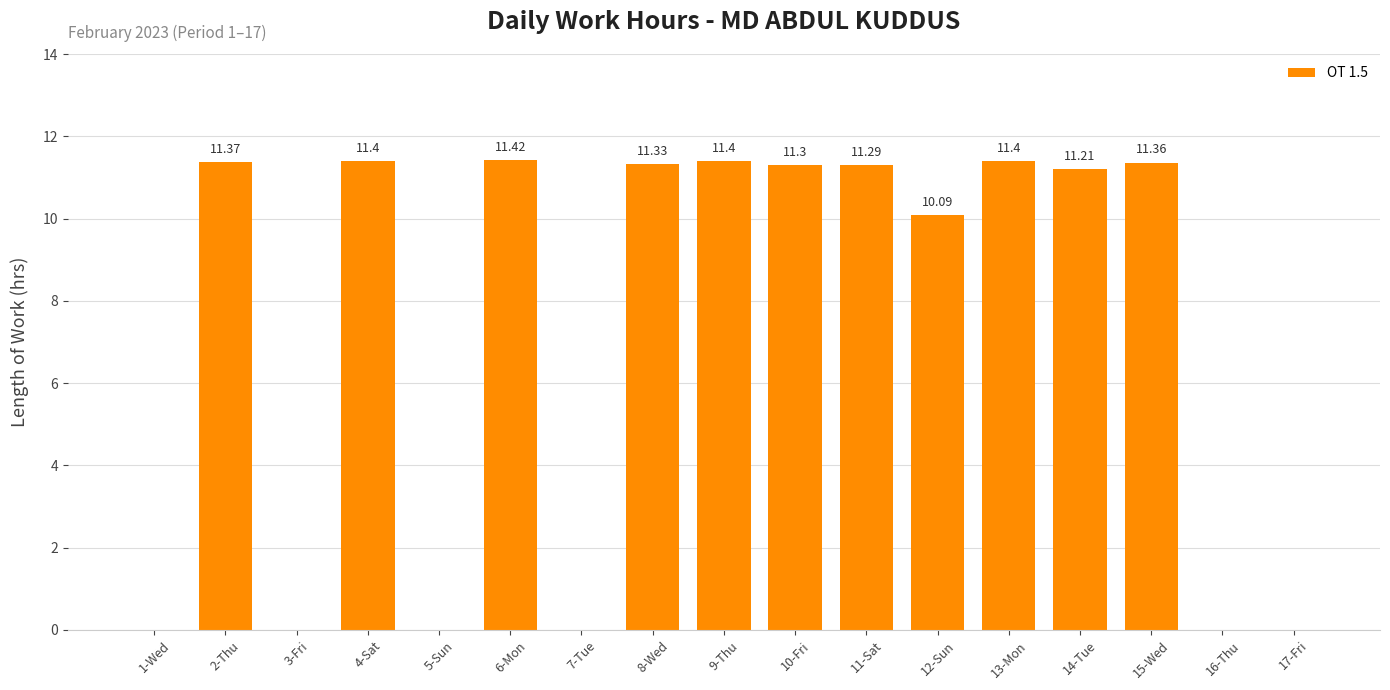

Which has a higher value, 7-Tue or 4-Sat?

4-Sat